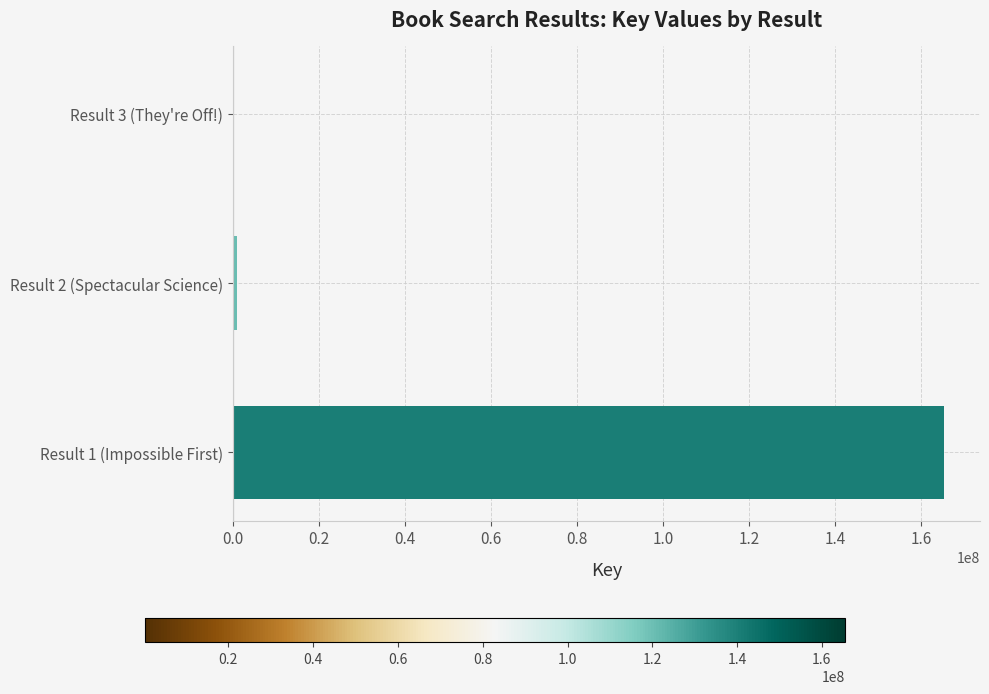

What is the sum of all values?

166862228